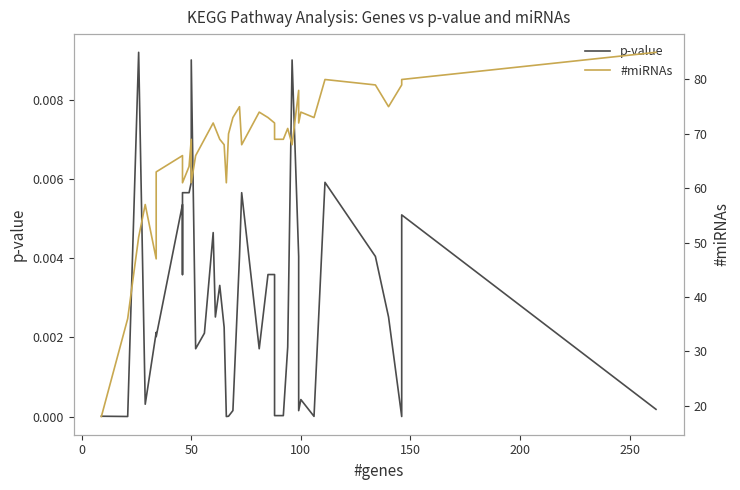

How many categories are shown in the chart?

40